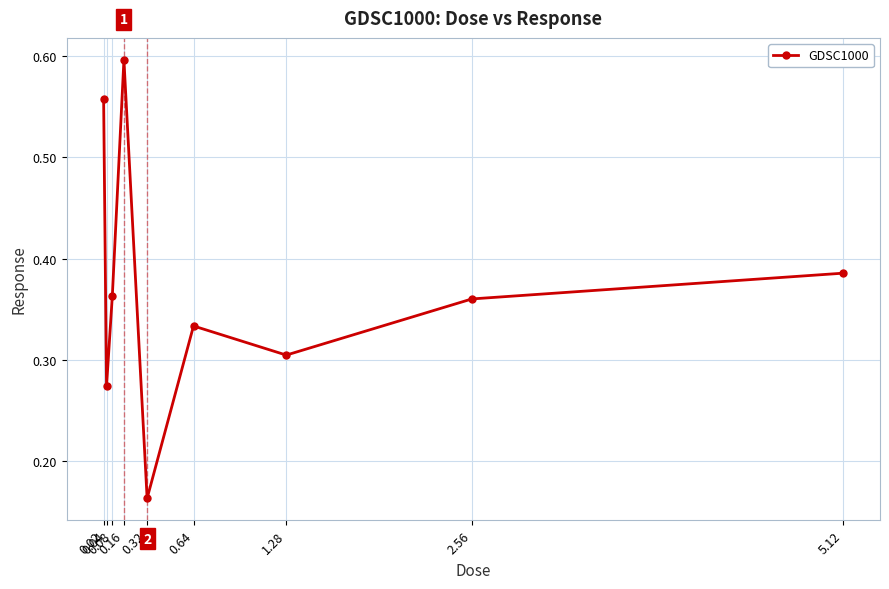

What is the sum of all values?

3.3